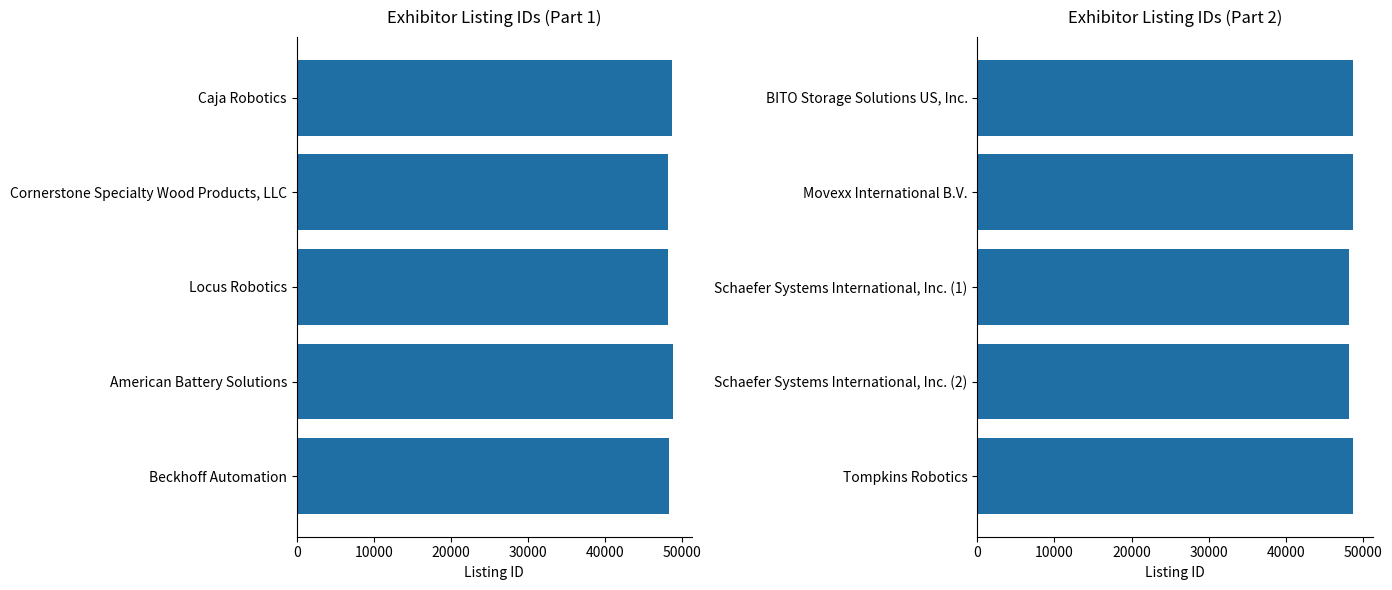

What is the difference between the maximum and minimum values in the Listing ID (Part 1) series?

704